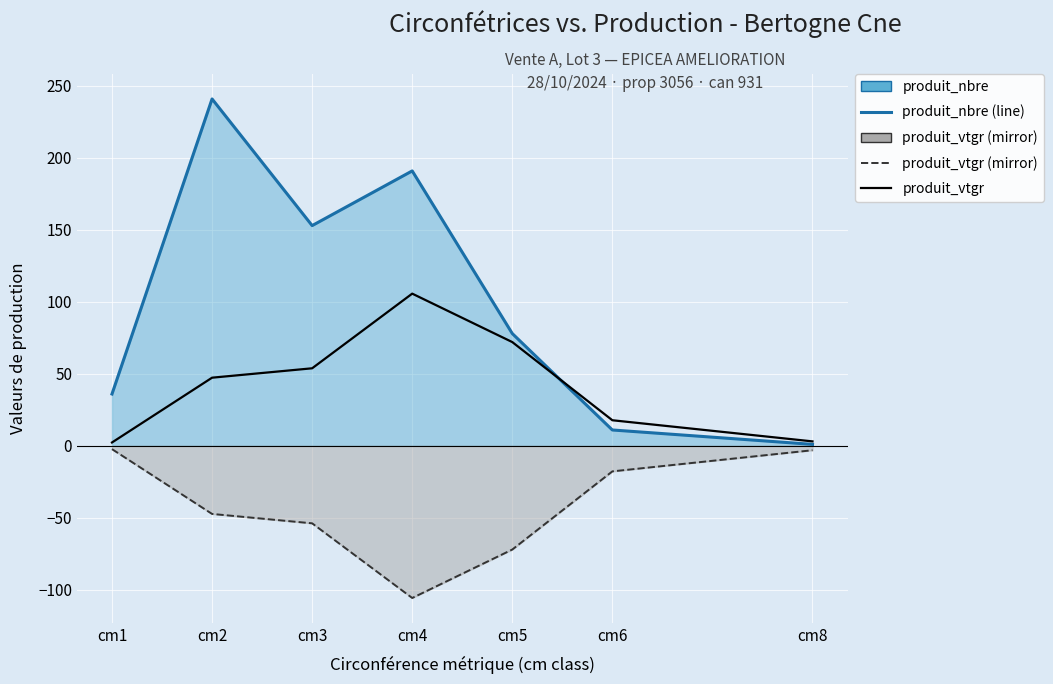

What is the value of the produit_nbre point at the 7th from the left?

1.0